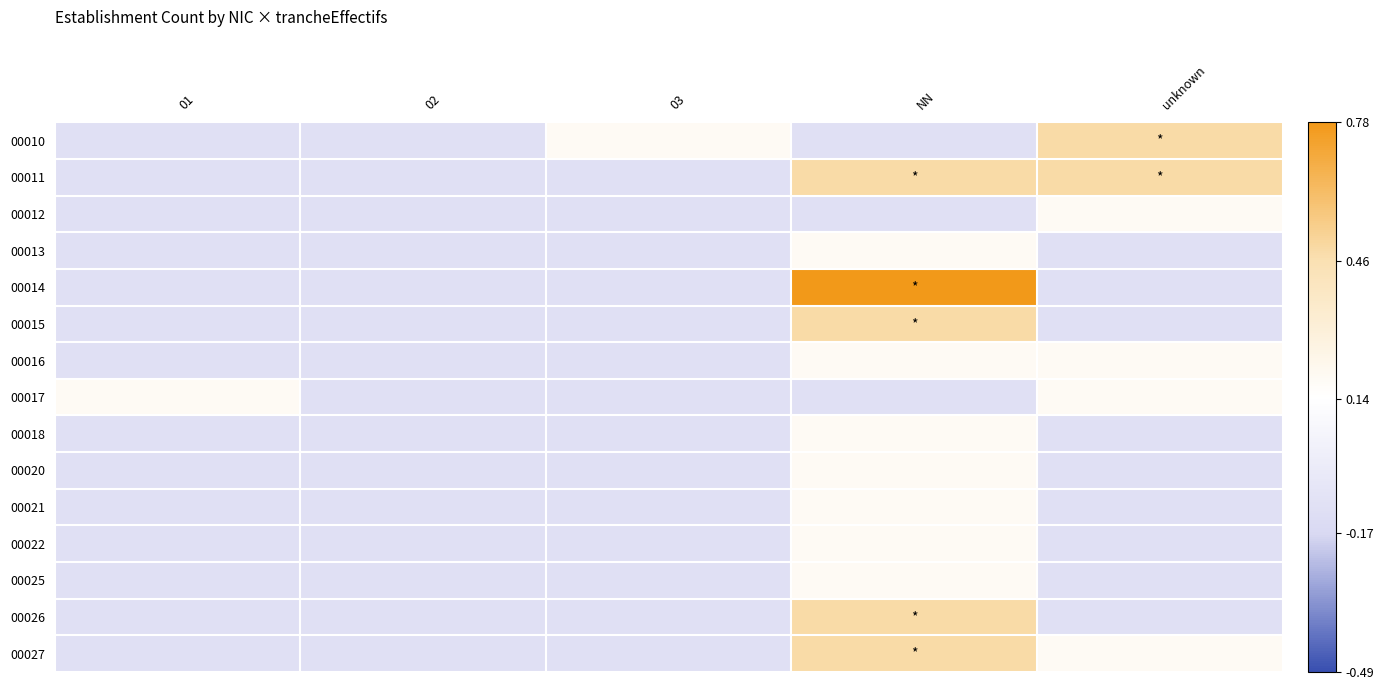

Reading right to left, list all the values displayed in this chart.

00010: unknown=0.5	NN=-0.1	03=0.2	02=-0.1	01=-0.1
00011: unknown=0.5	NN=0.5	03=-0.1	02=-0.1	01=-0.1
00012: unknown=0.2	NN=-0.1	03=-0.1	02=-0.1	01=-0.1
00013: unknown=-0.1	NN=0.2	03=-0.1	02=-0.1	01=-0.1
00014: unknown=-0.1	NN=0.8	03=-0.1	02=-0.1	01=-0.1
00015: unknown=-0.1	NN=0.5	03=-0.1	02=-0.1	01=-0.1
00016: unknown=0.2	NN=0.2	03=-0.1	02=-0.1	01=-0.1
00017: unknown=0.2	NN=-0.1	03=-0.1	02=-0.1	01=0.2
00018: unknown=-0.1	NN=0.2	03=-0.1	02=-0.1	01=-0.1
00020: unknown=-0.1	NN=0.2	03=-0.1	02=-0.1	01=-0.1
00021: unknown=-0.1	NN=0.2	03=-0.1	02=-0.1	01=-0.1
00022: unknown=-0.1	NN=0.2	03=-0.1	02=-0.1	01=-0.1
00025: unknown=-0.1	NN=0.2	03=-0.1	02=-0.1	01=-0.1
00026: unknown=-0.1	NN=0.5	03=-0.1	02=-0.1	01=-0.1
00027: unknown=0.2	NN=0.5	03=-0.1	02=-0.1	01=-0.1